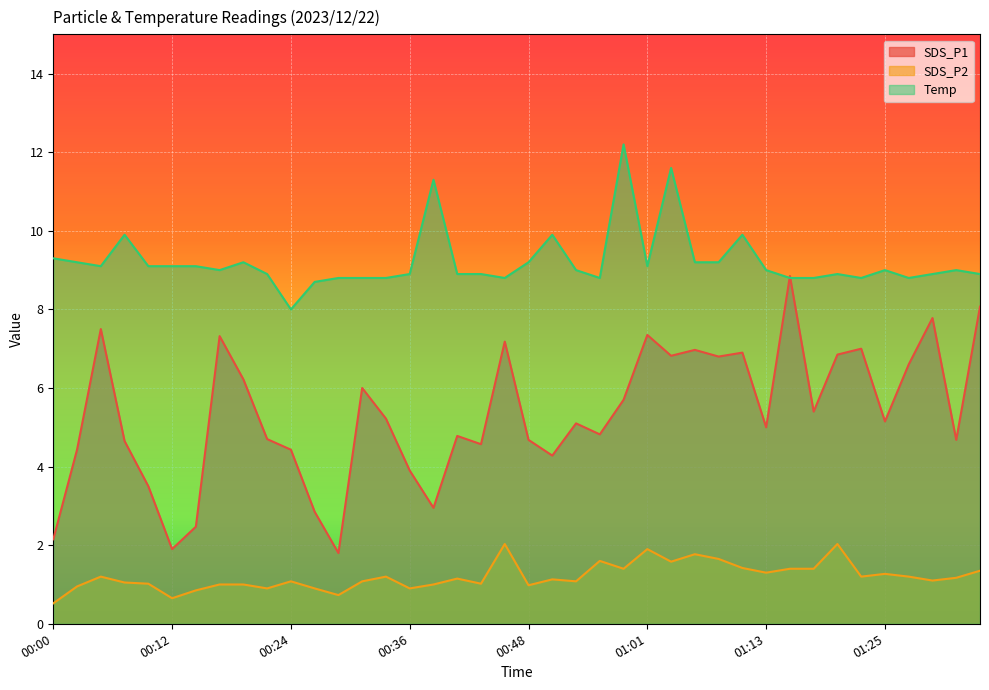

Count the number of categories in the chart.

40